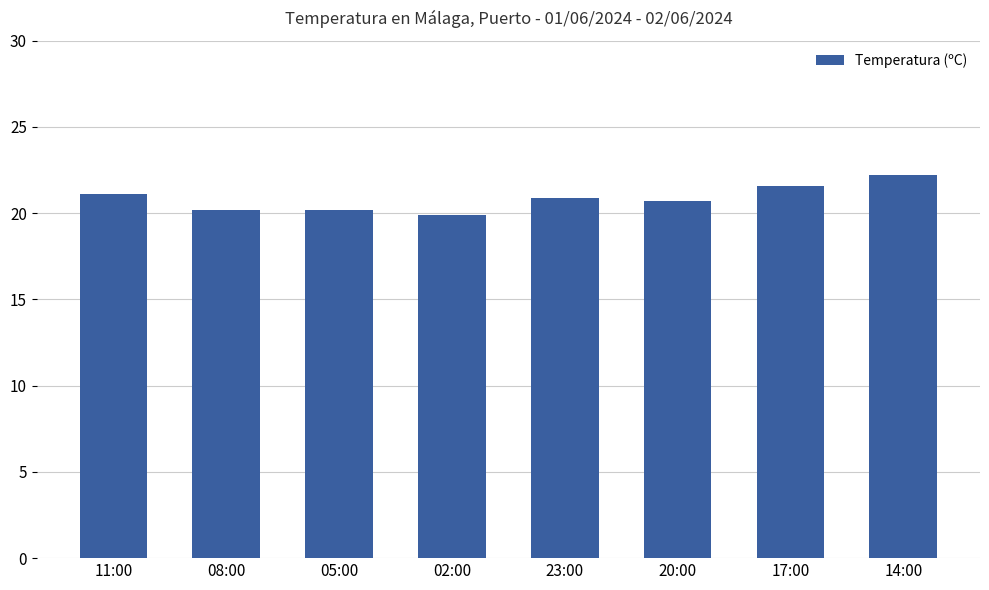

Read the value at 11:00.

21.1